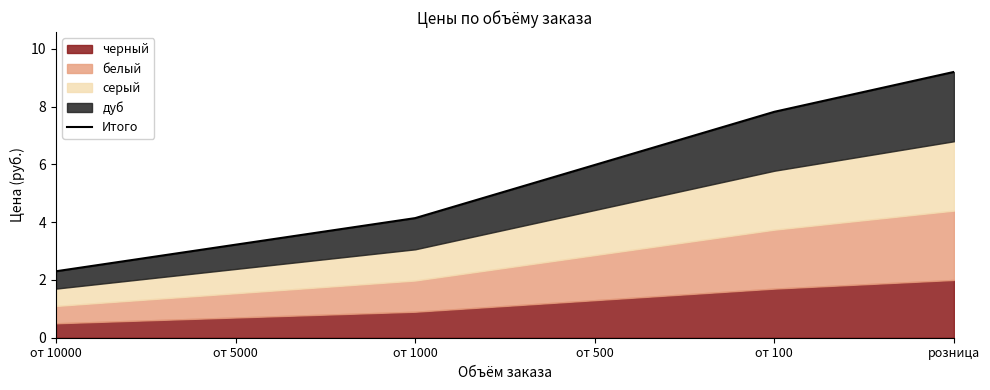

True or false: the data has more than 2 interior local peaks.

False